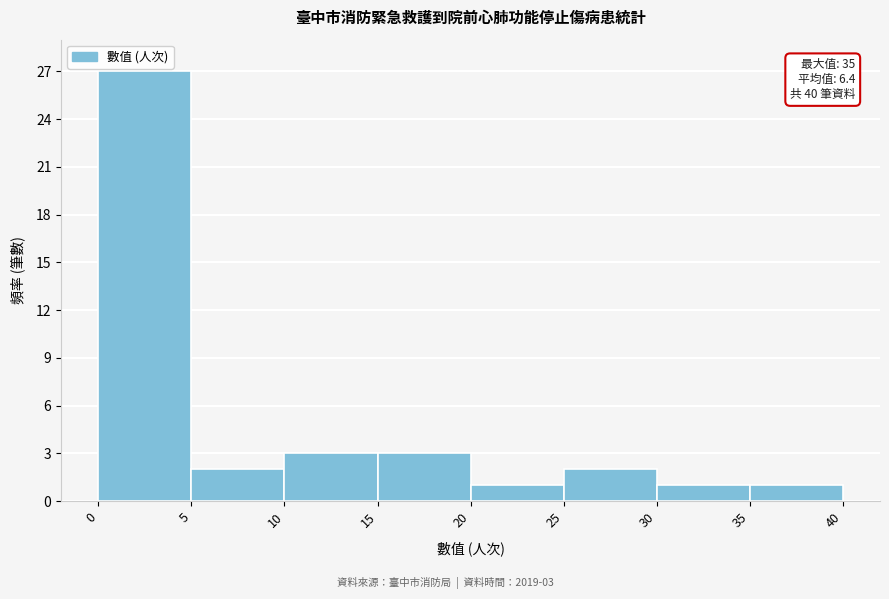

Which range on the x-axis has the tallest bar?

0 to 5